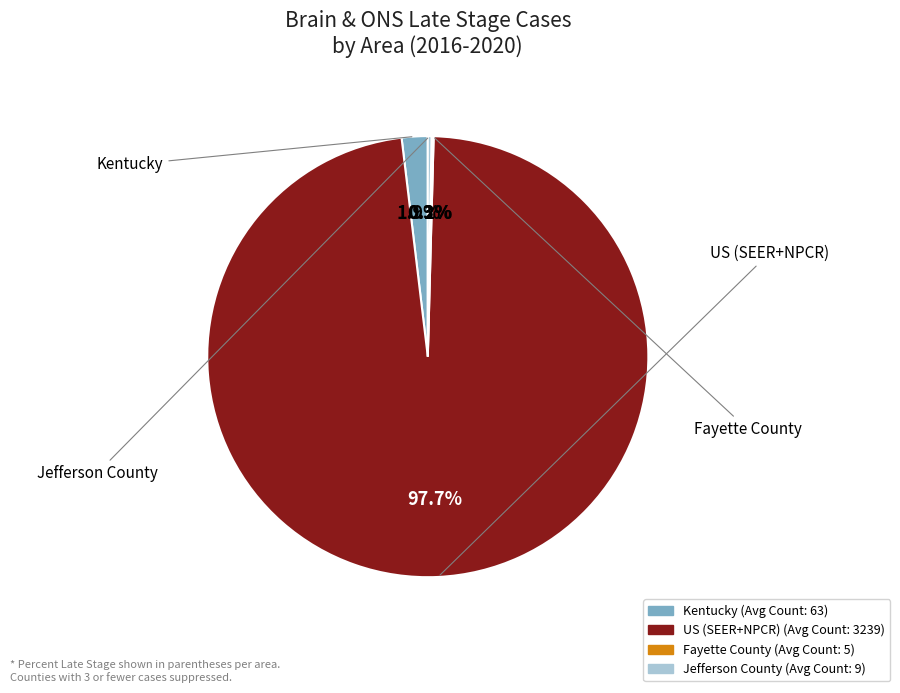

Which category accounts for the majority?

US (SEER+NPCR)